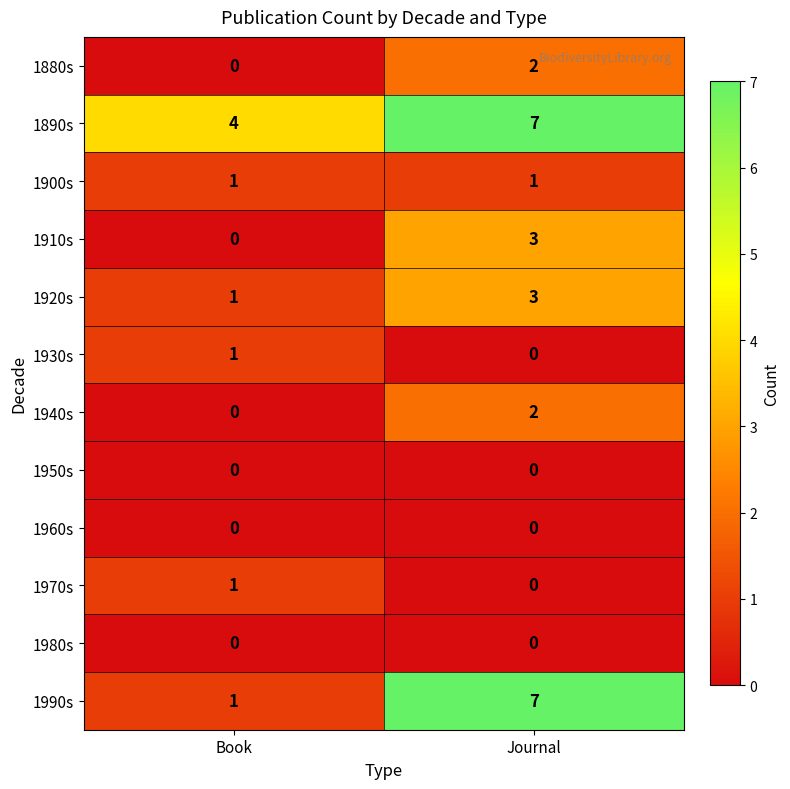

Reading left to right, list all the values displayed in this chart.

1880s: Book=0	Journal=2
1890s: Book=4	Journal=7
1900s: Book=1	Journal=1
1910s: Book=0	Journal=3
1920s: Book=1	Journal=3
1930s: Book=1	Journal=0
1940s: Book=0	Journal=2
1950s: Book=0	Journal=0
1960s: Book=0	Journal=0
1970s: Book=1	Journal=0
1980s: Book=0	Journal=0
1990s: Book=1	Journal=7